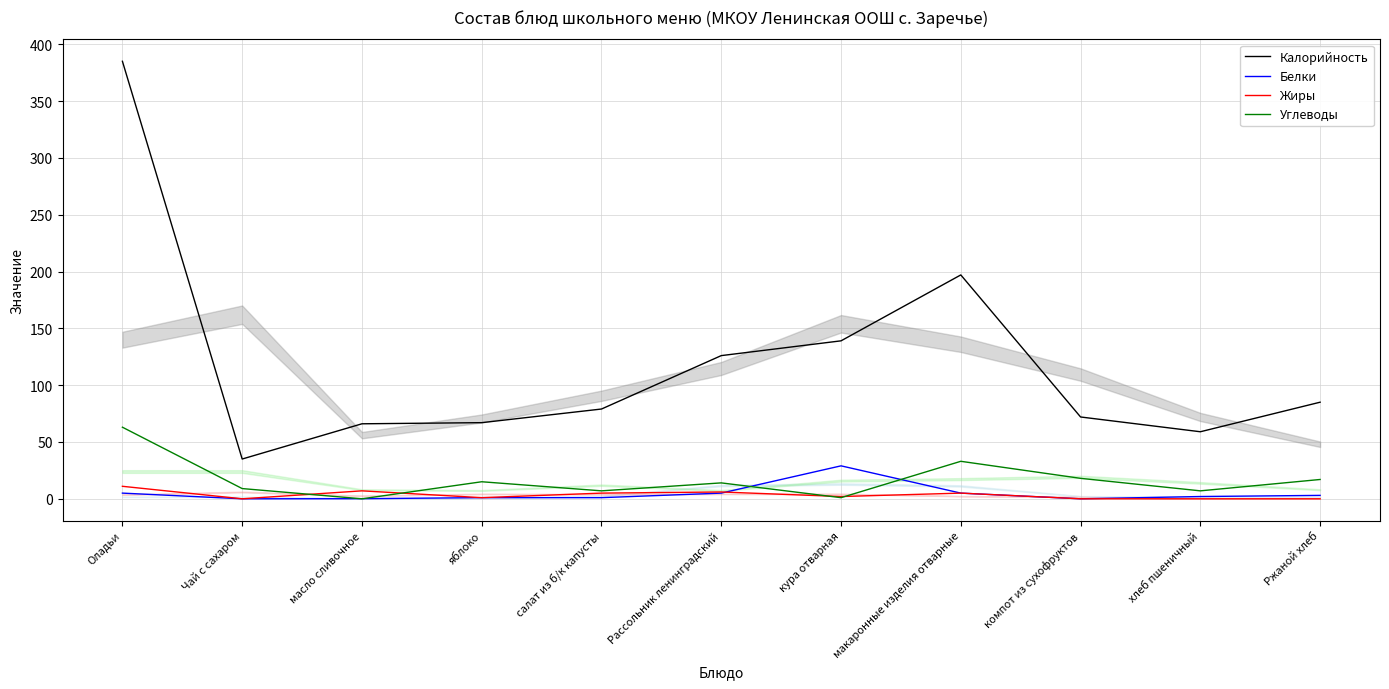

Which series has the widest spread of values?

Калорийность